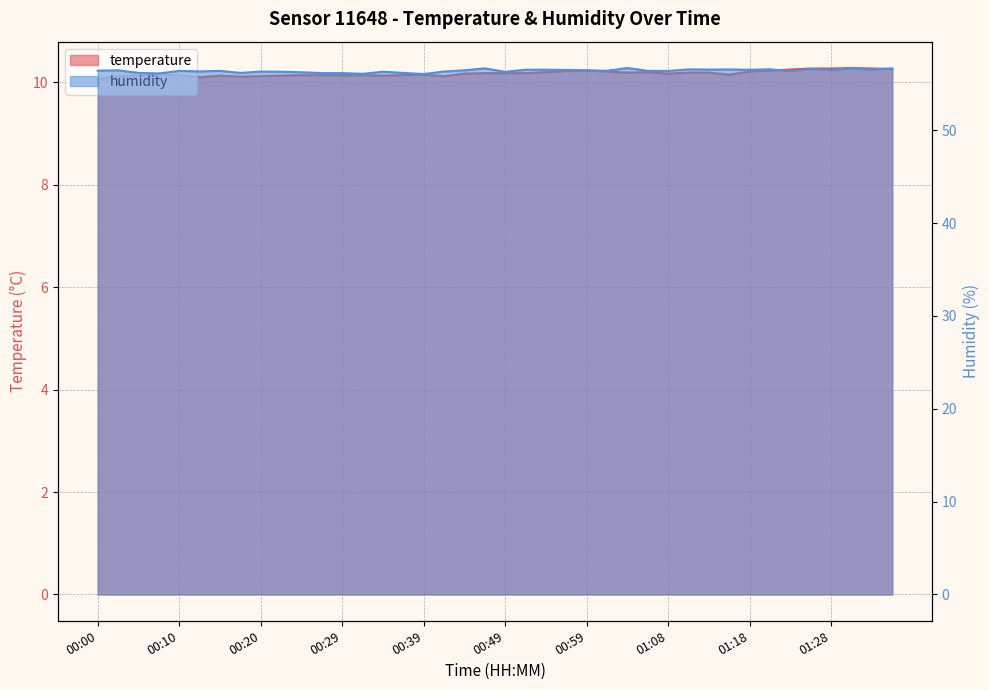

True or false: humidity and temperature intersect in this chart.

False